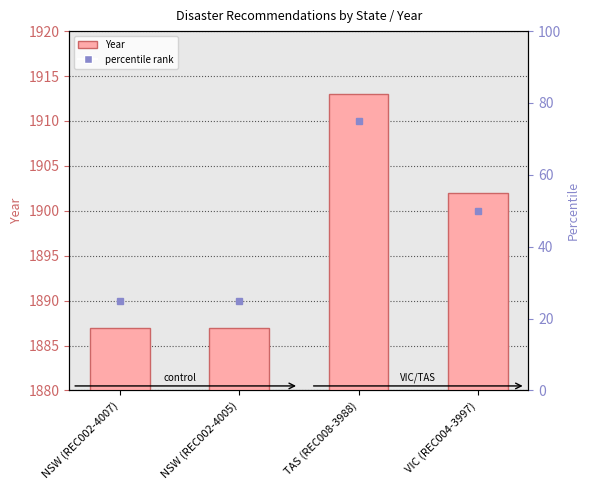

What is the value of the 1st bar from the left?

1887